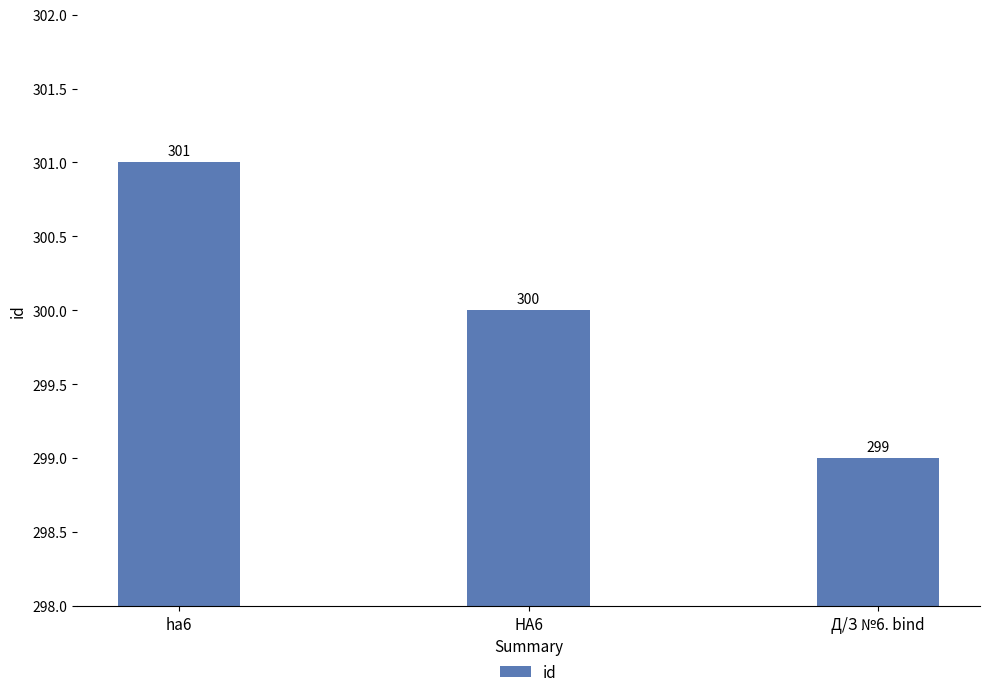

Which label corresponds to the largest value in the chart?

ha6